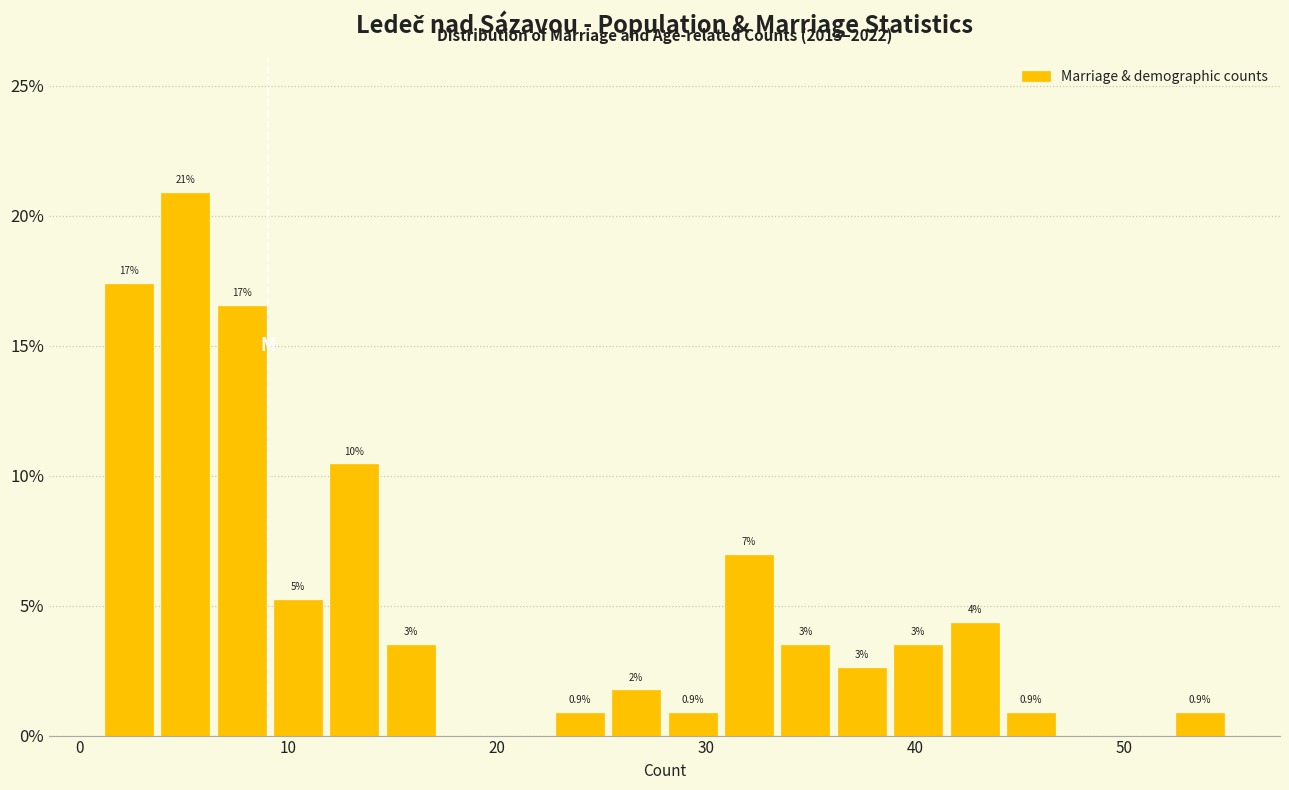

Read against the x-axis, roughly where is the centre of the tallest bar?

5